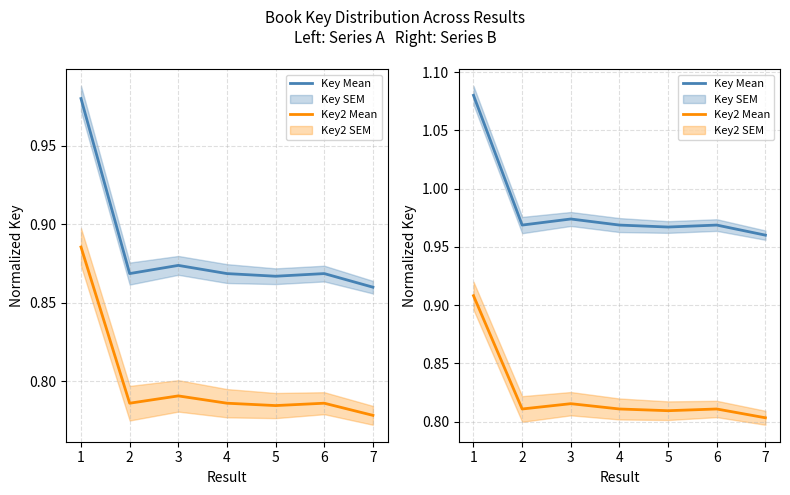

Count the Key Mean values in the range 0 to 1.

6